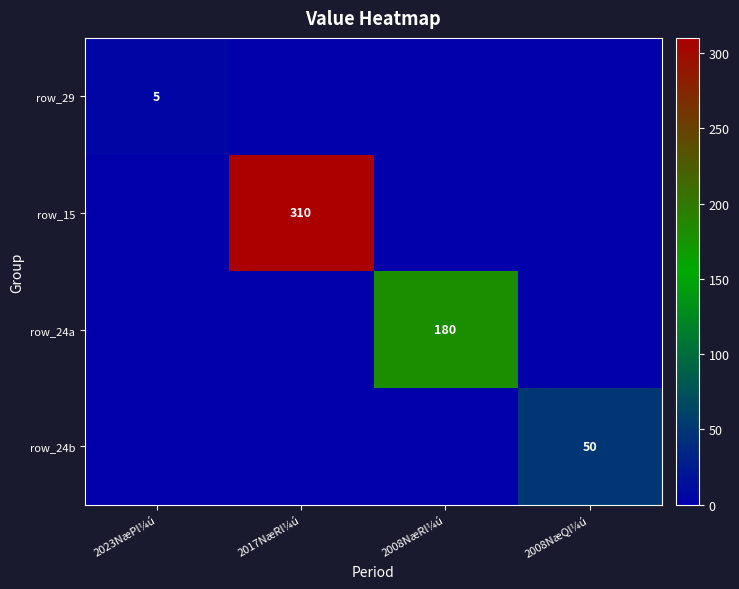

What is the maximum value shown in the chart?

310